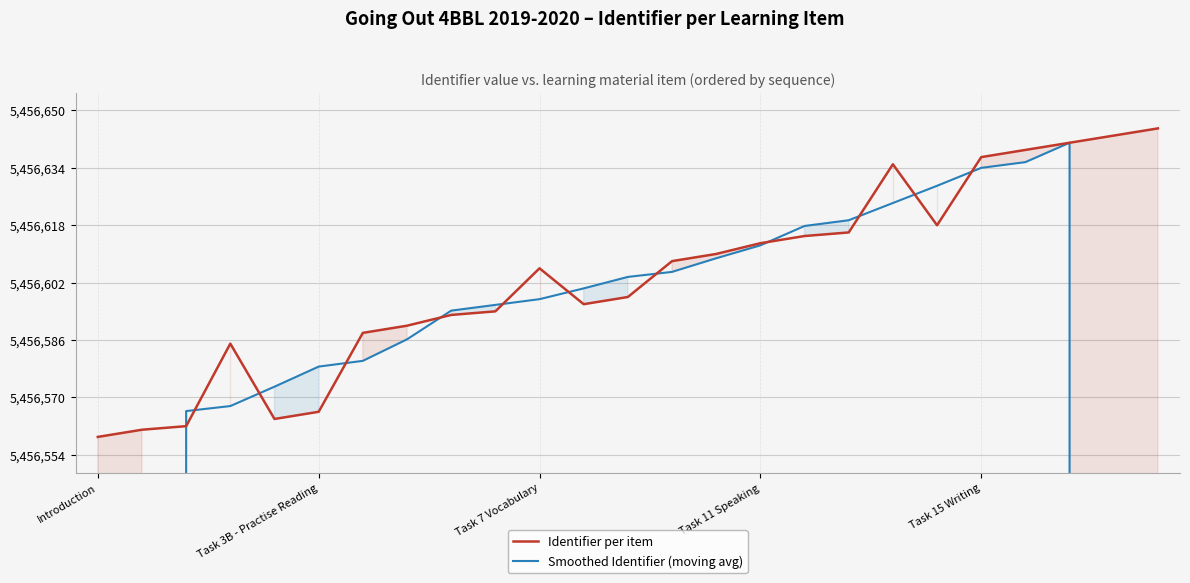

How many lines are shown in the chart?

2